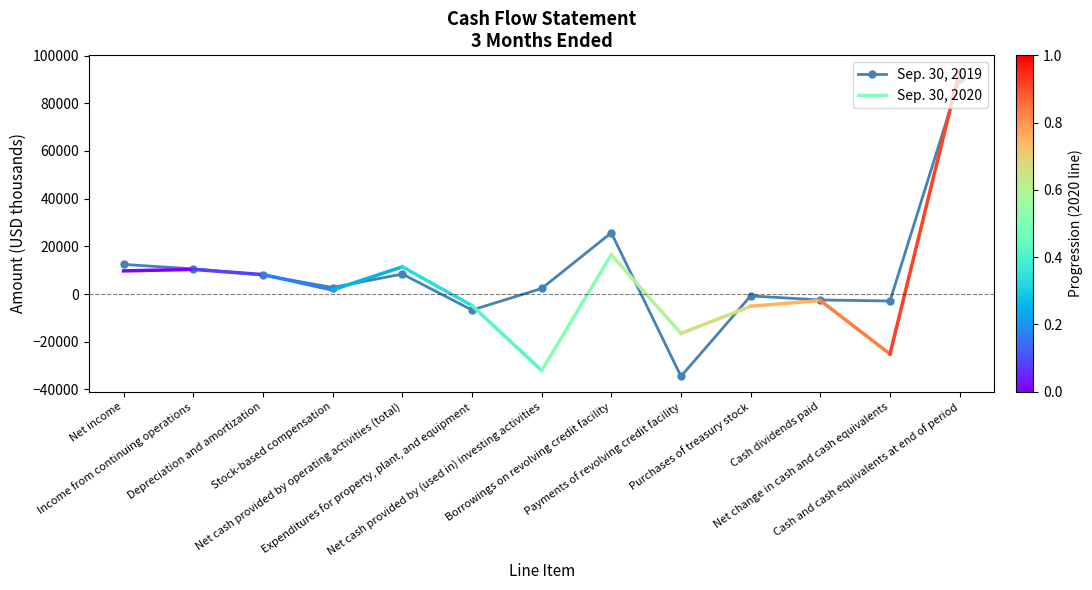

What position from the right is Net cash provided by (used in) investing activities?

7